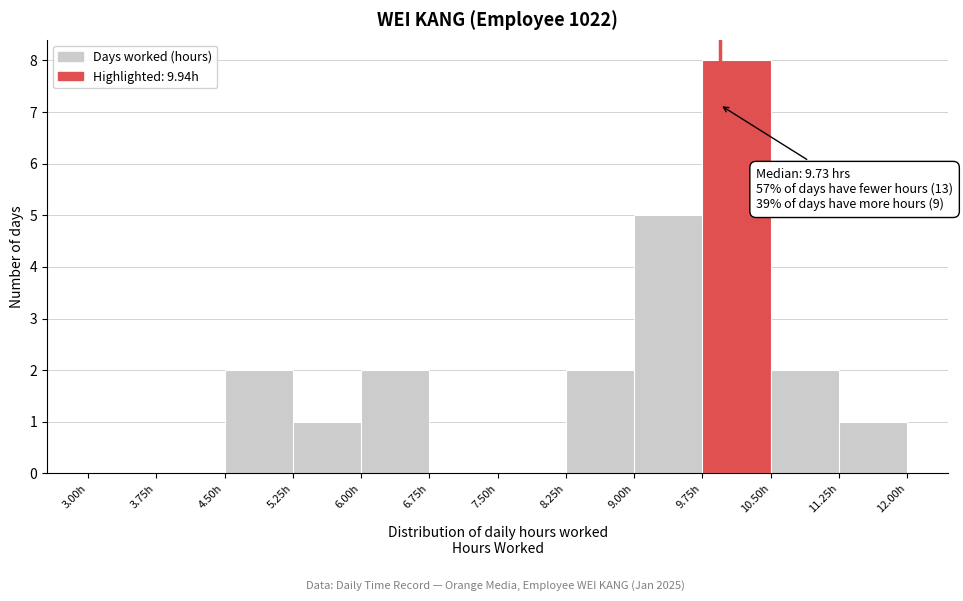

Over which range of the x-axis is the bar tallest?

9.75 to 10.50